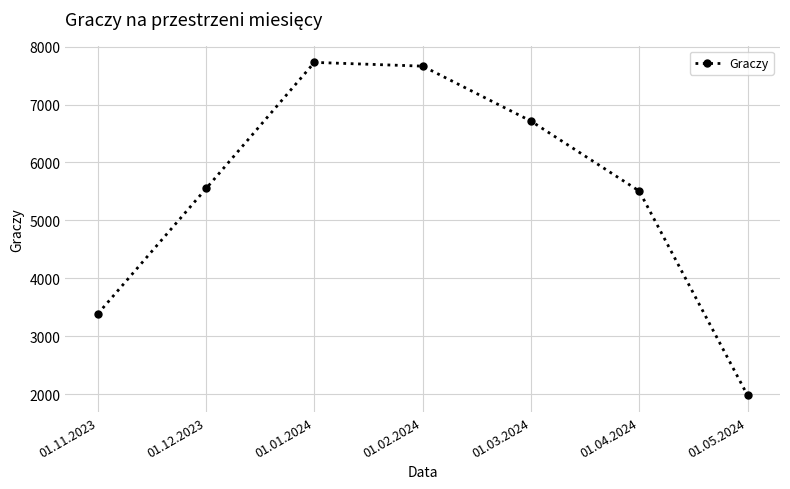

What is the label of the 4th point from the right?

01.02.2024